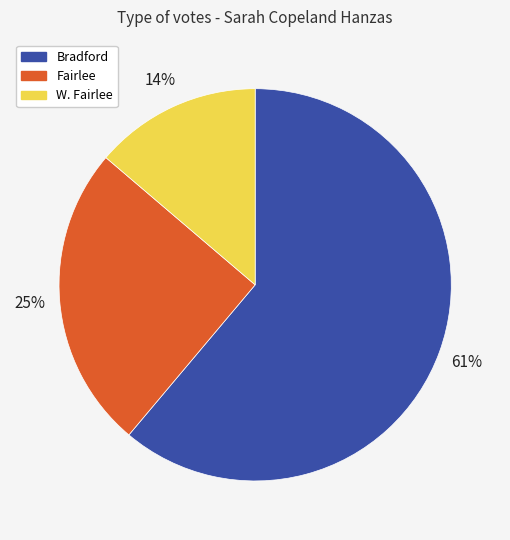

How many segments does this pie chart have?

3